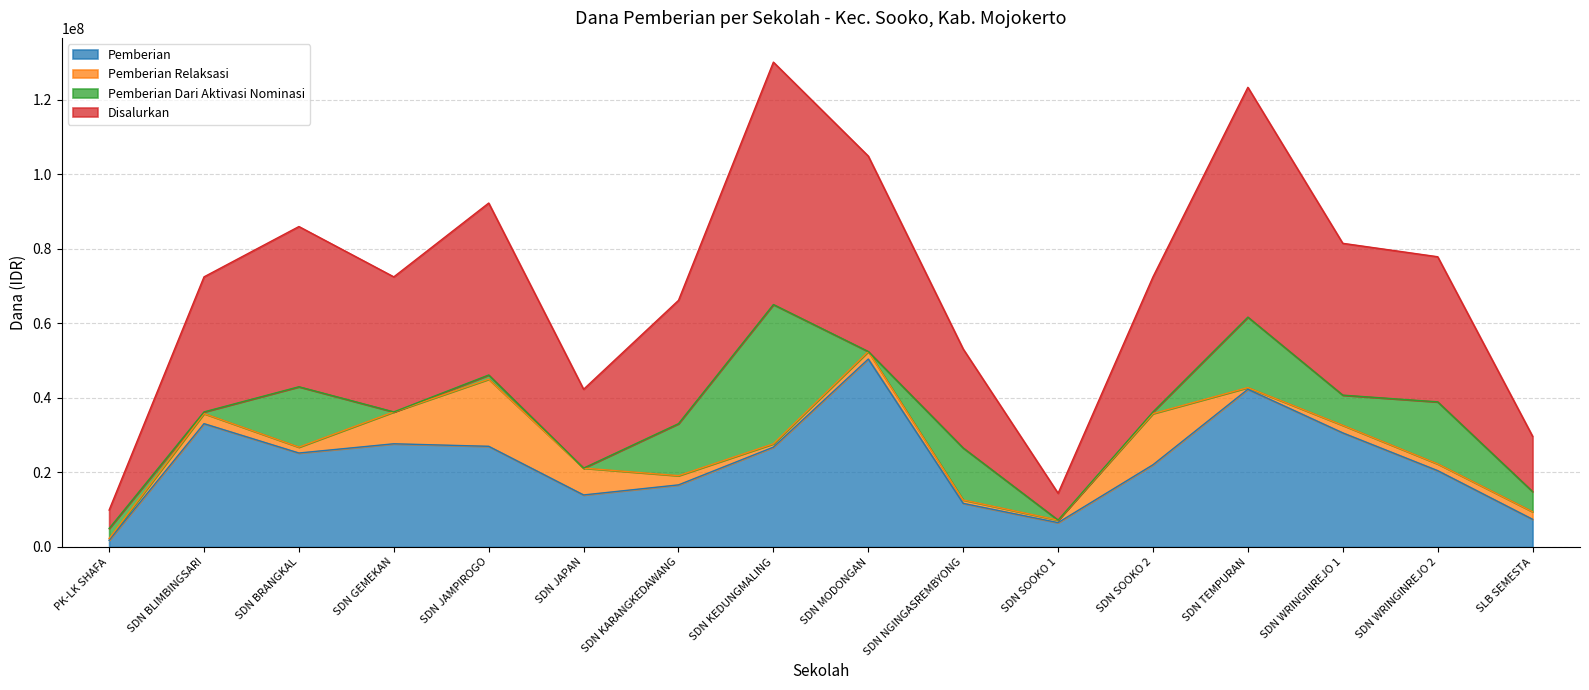

The value of Pemberian at SLB SEMESTA is 7425000. True or false?

True